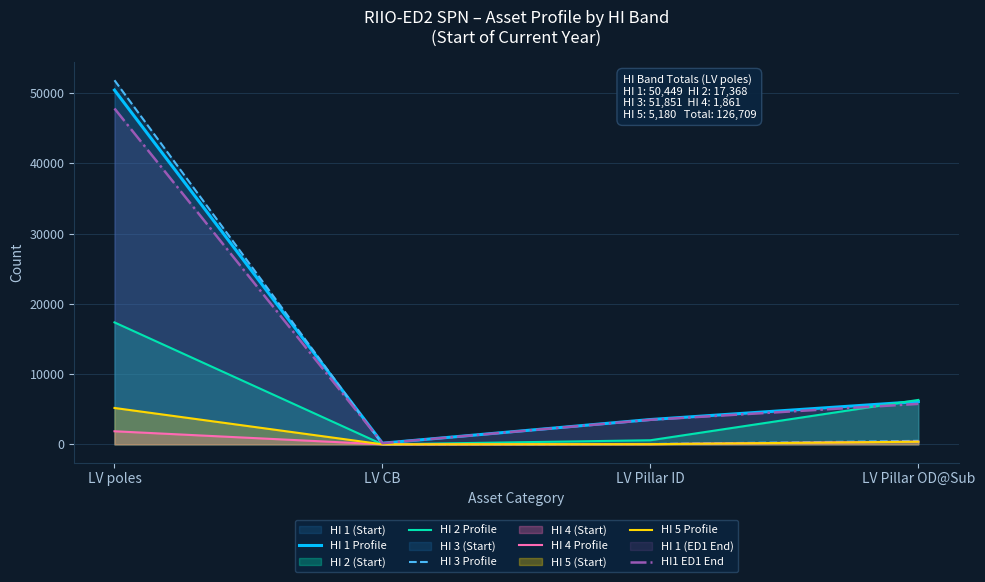

Is it true that HI1 ED1 End equals 2317 at LV Pillar OD@Sub?

False